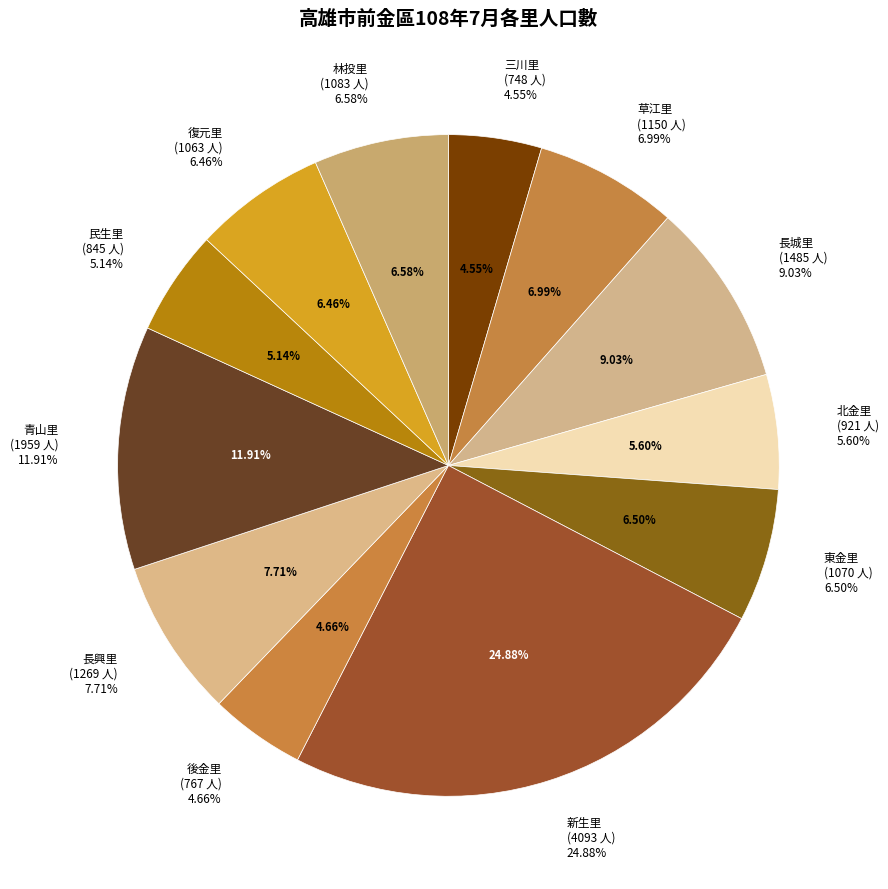

Which category has the biggest portion of the pie?

新生里